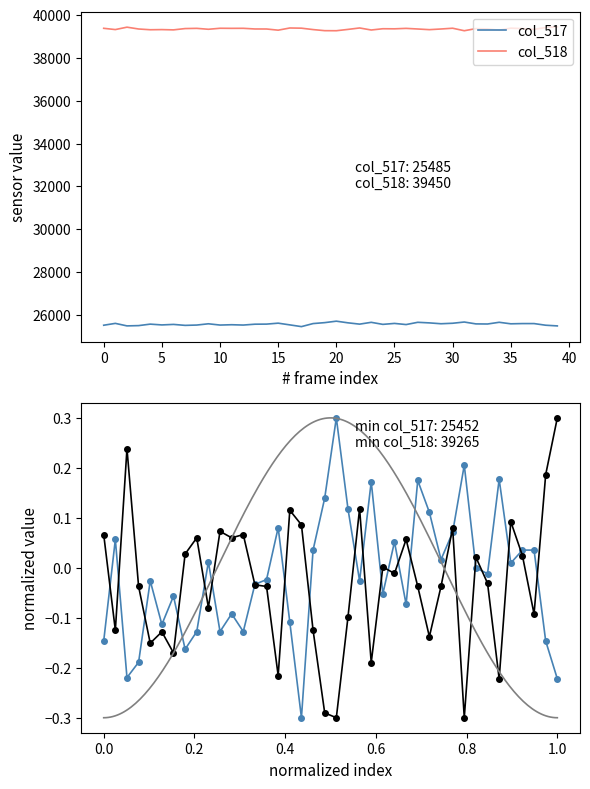

Is it true that col_517 equals 38186 at 64788?

False